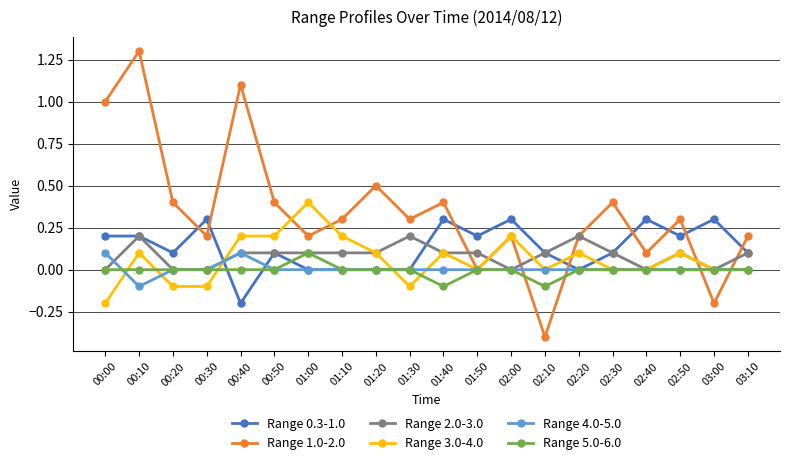

True or false: Range 0.3-1.0 has more than 1 points higher than both neighbors.

True